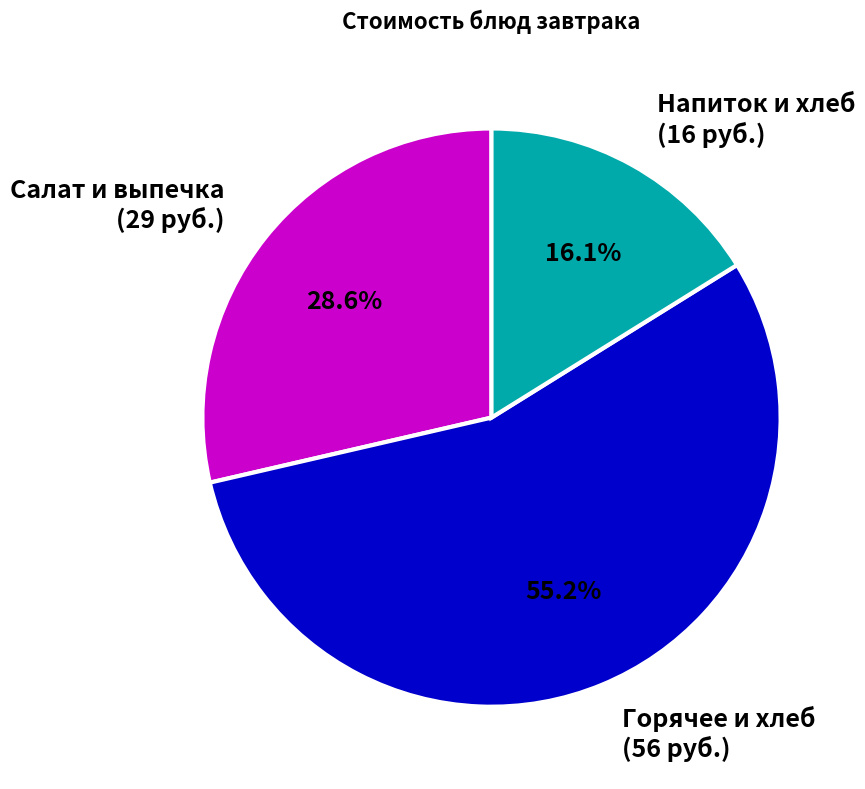

What is the ratio of the value at Горячее и хлеб (56 руб.) to the value at Напиток и хлеб (16 руб.)?

3.4